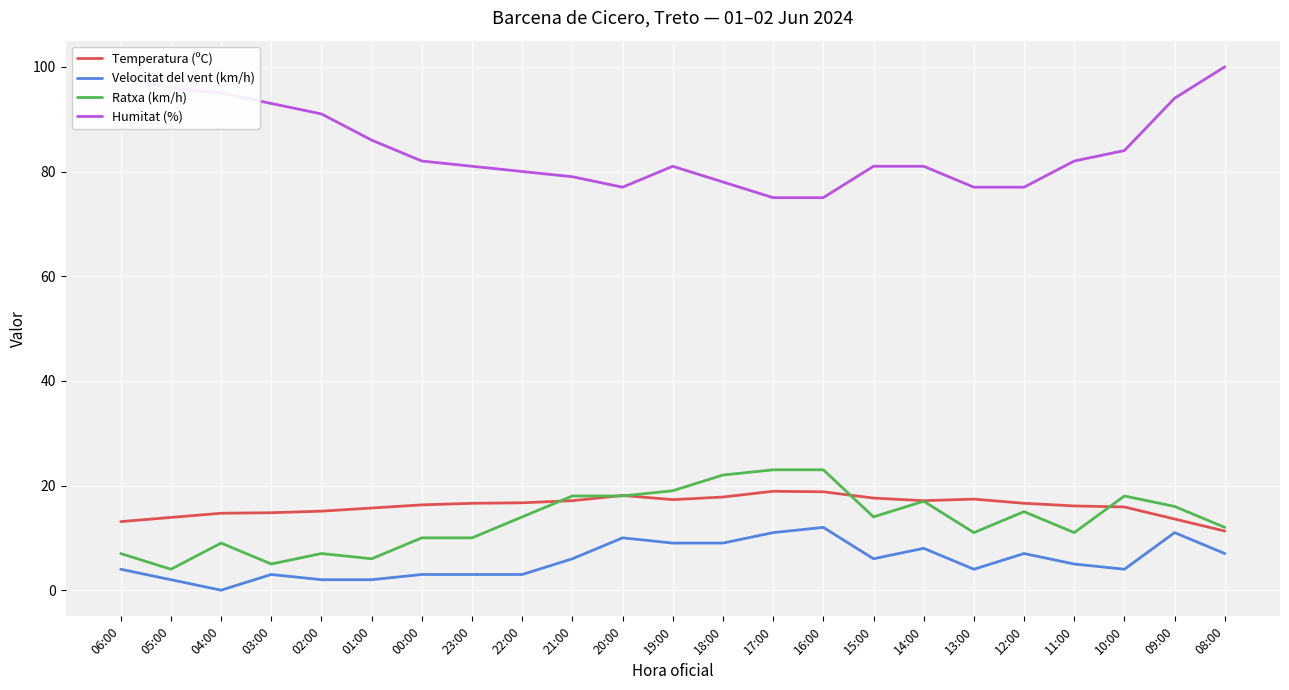

How many lines are shown in the chart?

4